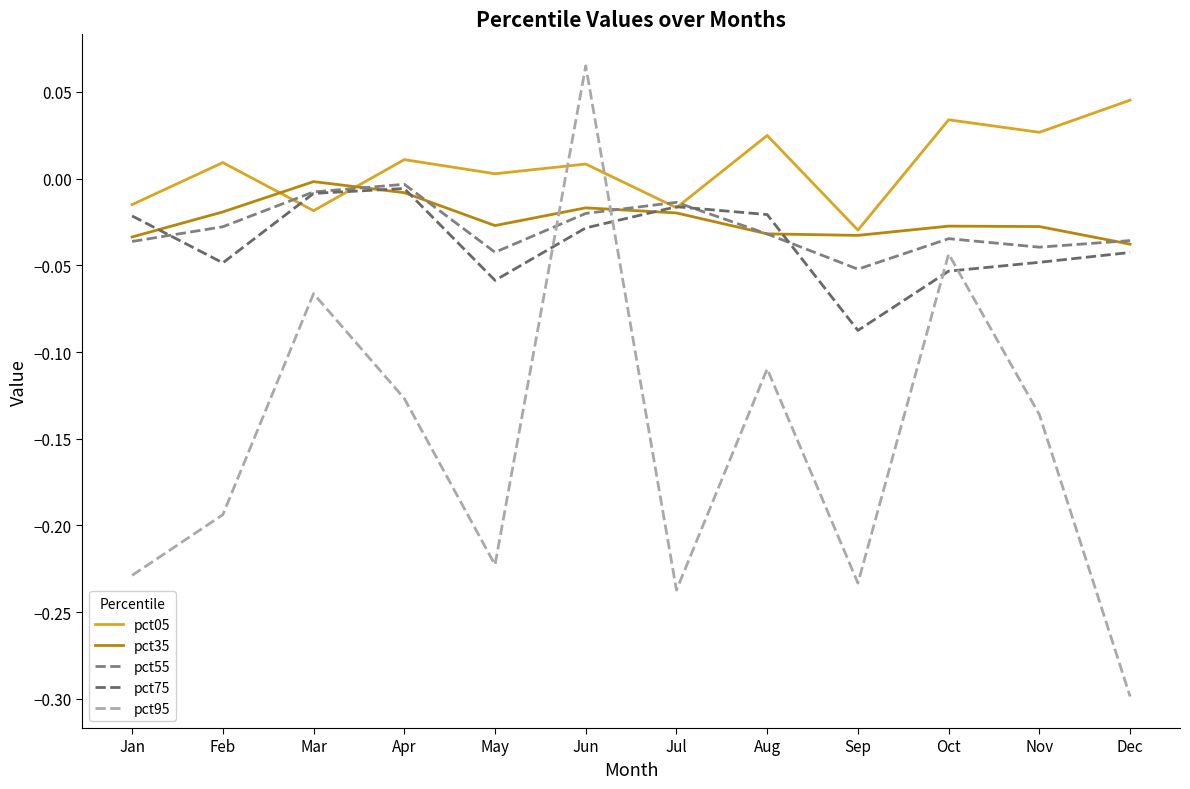

Is the value of pct55 at Apr greater than the value of pct75 at Jul?

Yes